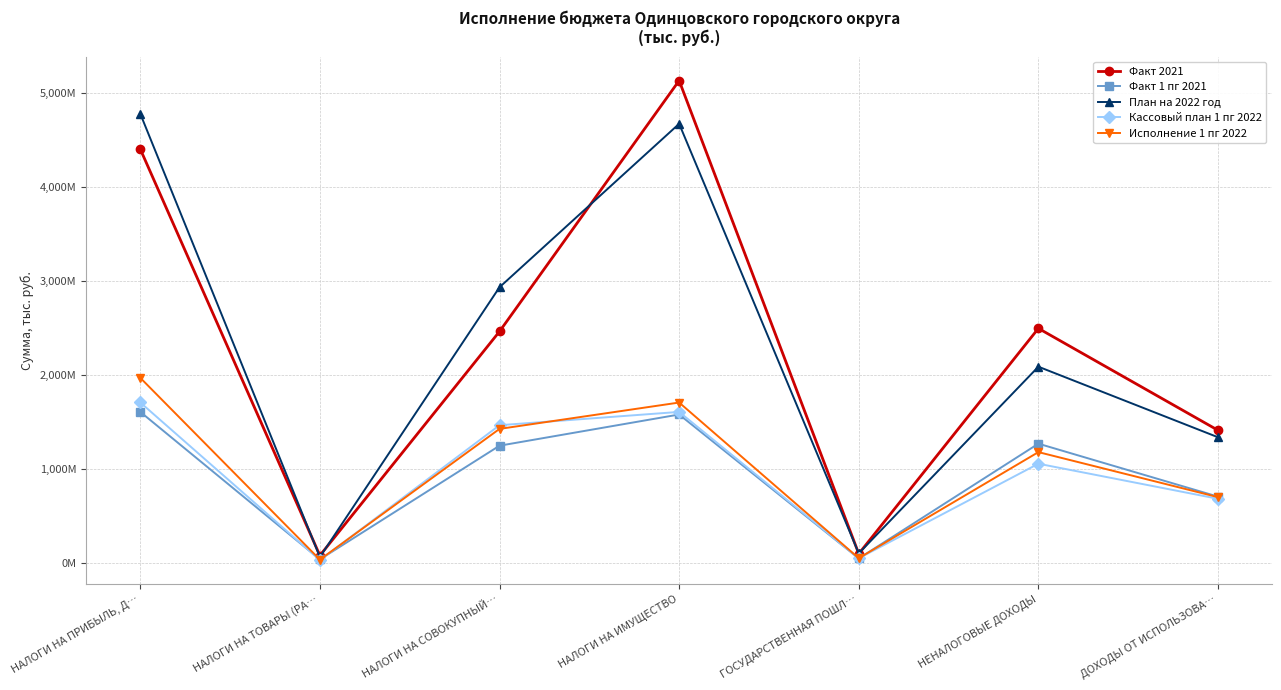

Between НАЛОГИ НА ПРИБЫЛЬ, Д… and ГОСУДАРСТВЕННАЯ ПОШЛ…, which is larger?

НАЛОГИ НА ПРИБЫЛЬ, Д…